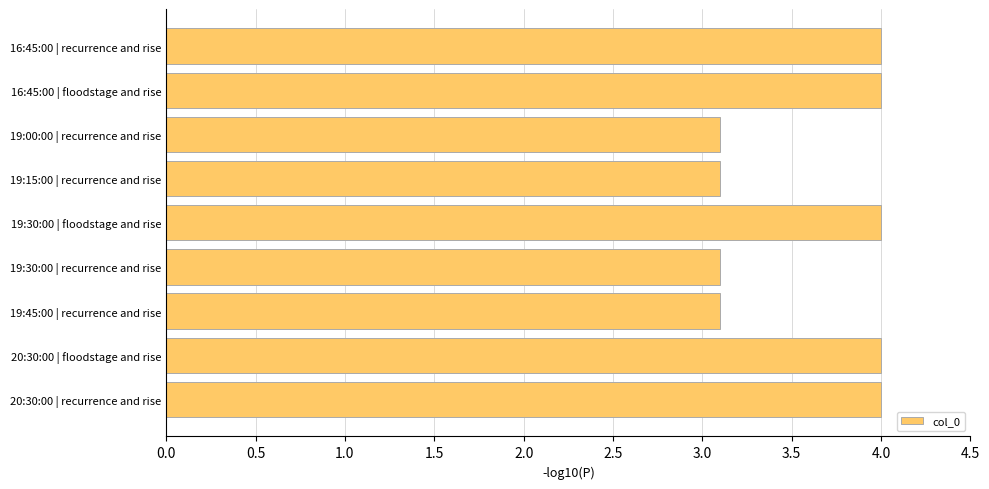

The chart shows a value of 4.0 at 20:30:00 | floodstage and rise. True or false?

True